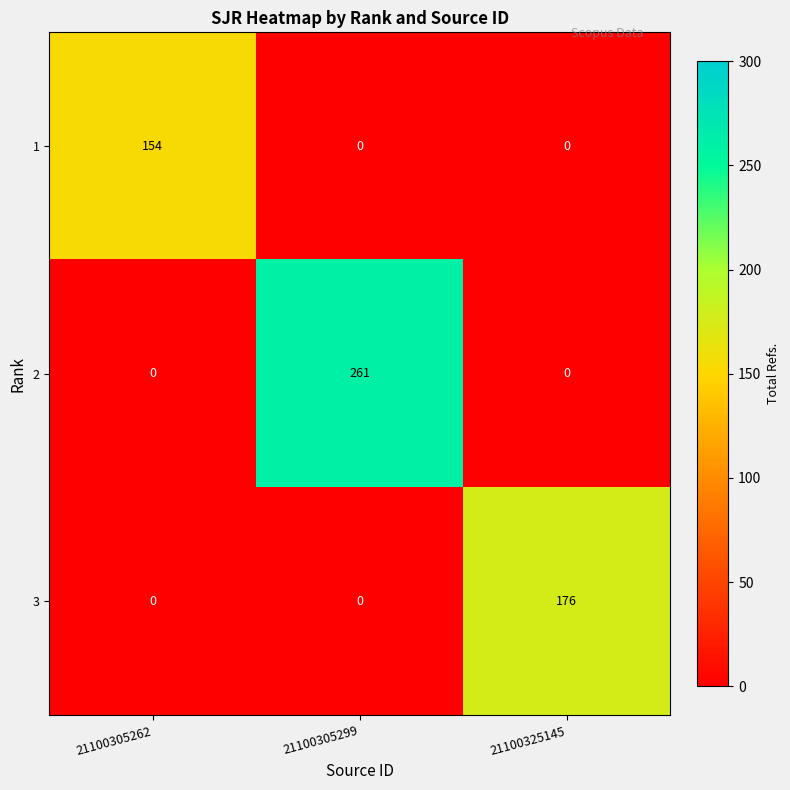

Which label corresponds to the largest value in the chart?

21100305299